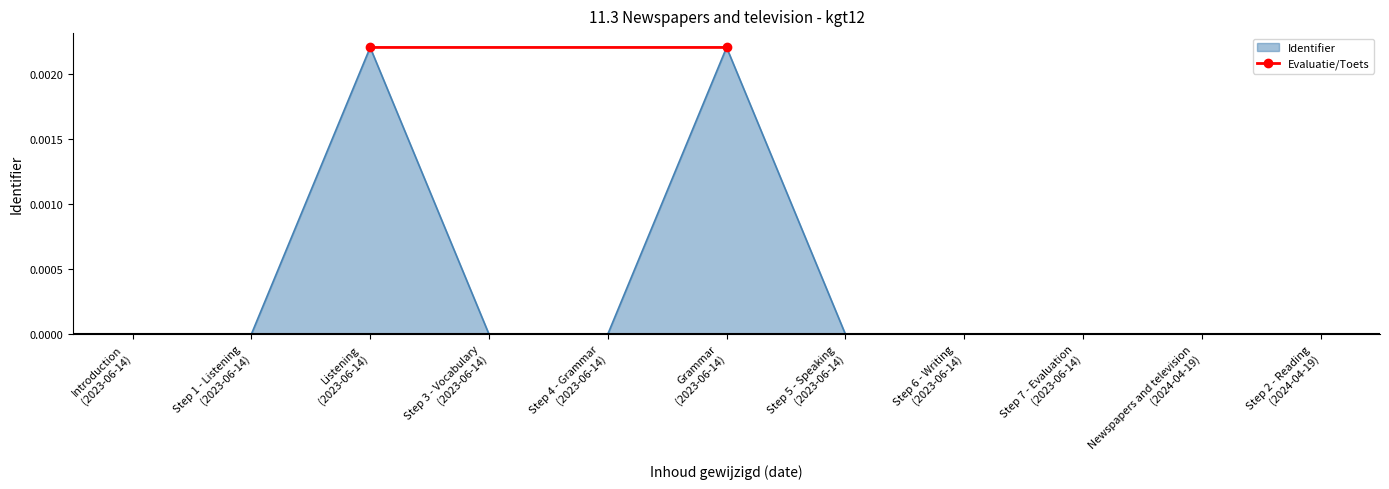

The value at Grammar (2023-06-14) is 0.0. True or false?

True